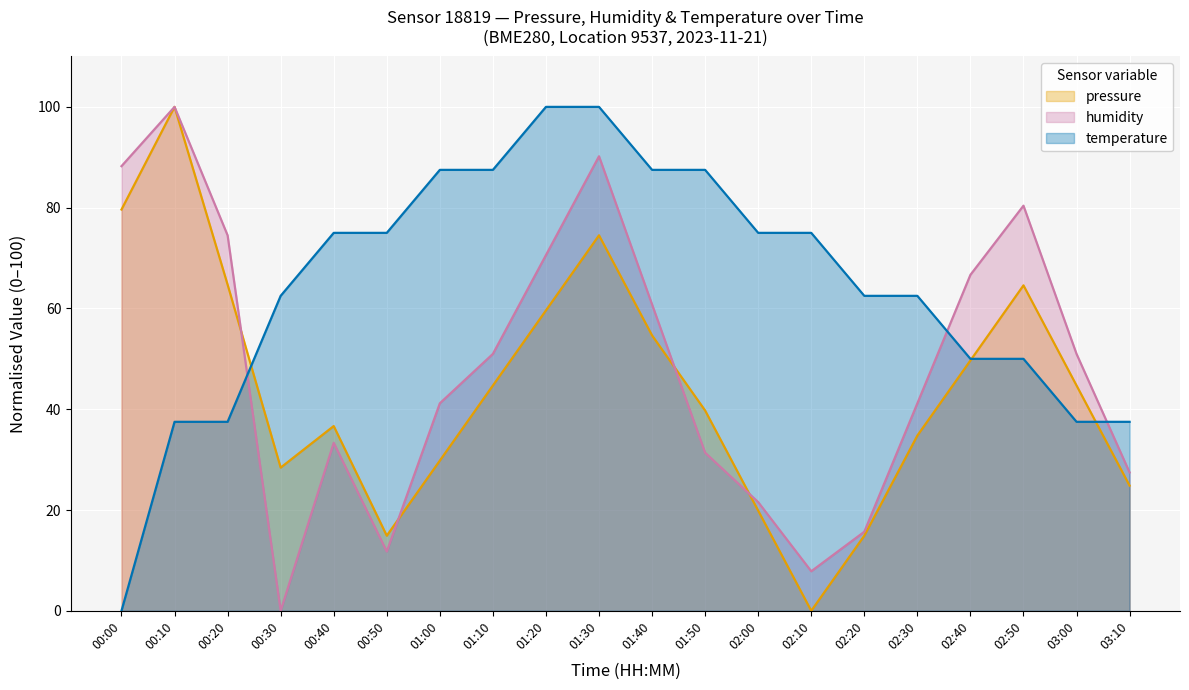

What is the label of the 7th point from the left?

01:00